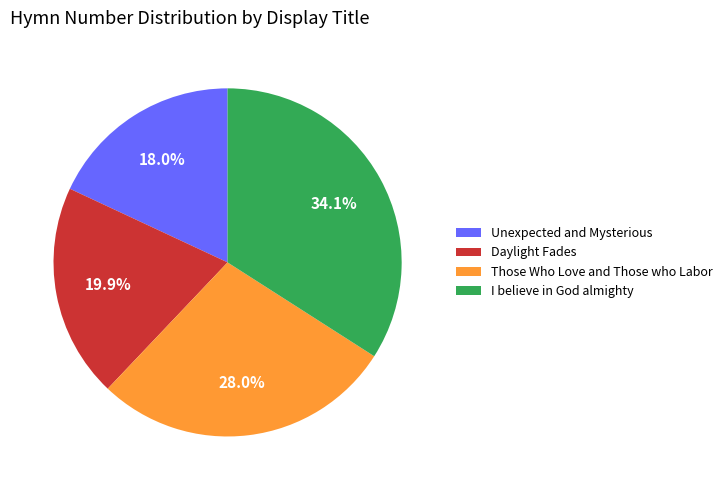

Rank the categories by value from highest to lowest.

I believe in God almighty, Those Who Love and Those who Labor, Daylight Fades, Unexpected and Mysterious